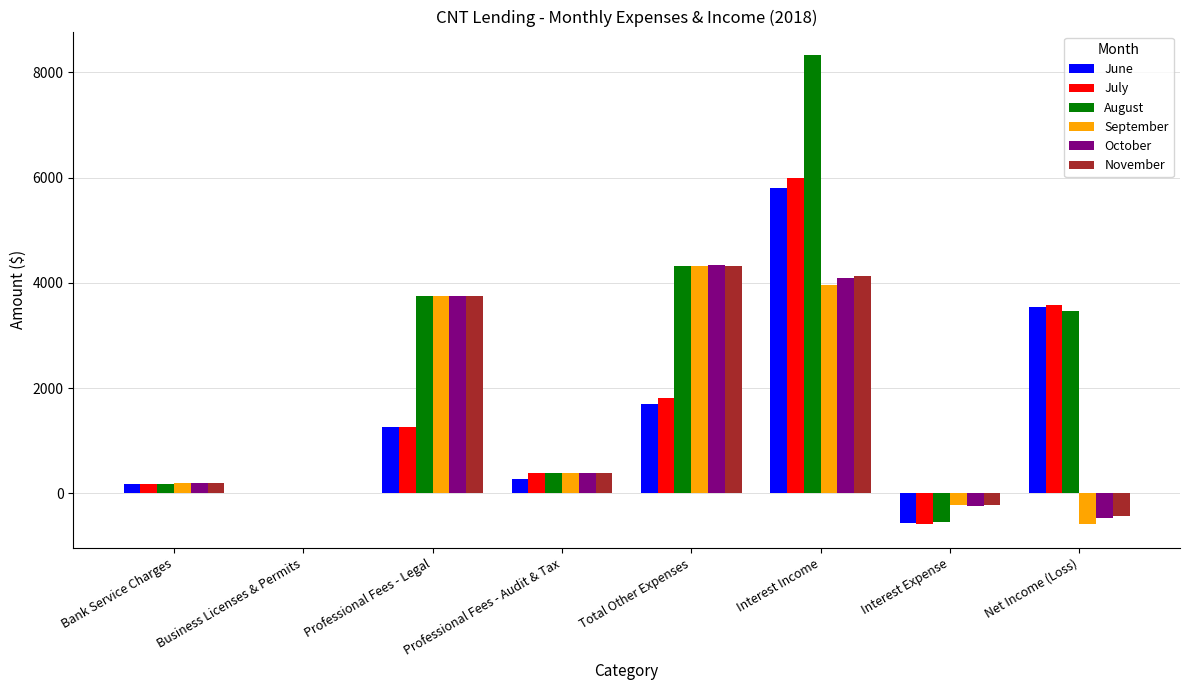

At which category is the sum across all series the highest?

Interest Income